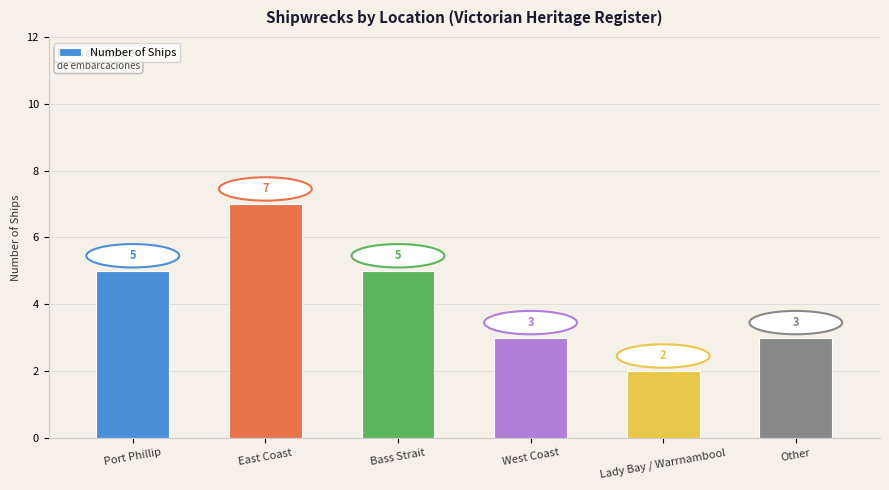

How many bars are there in total?

6